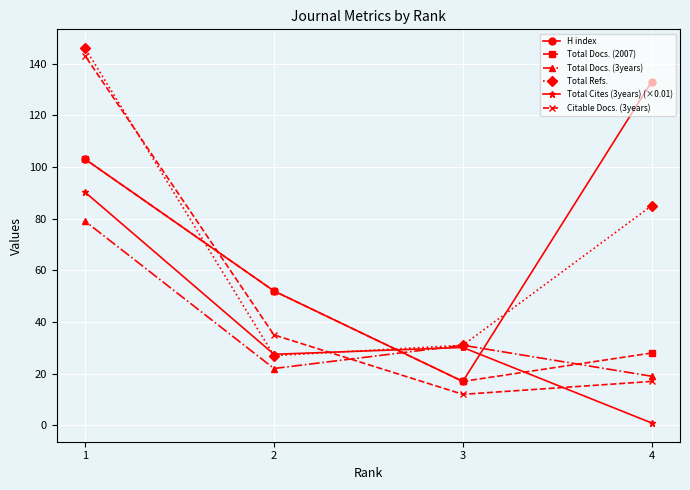

List the labels in order of Total Refs. value, largest first.

1, 4, 3, 2